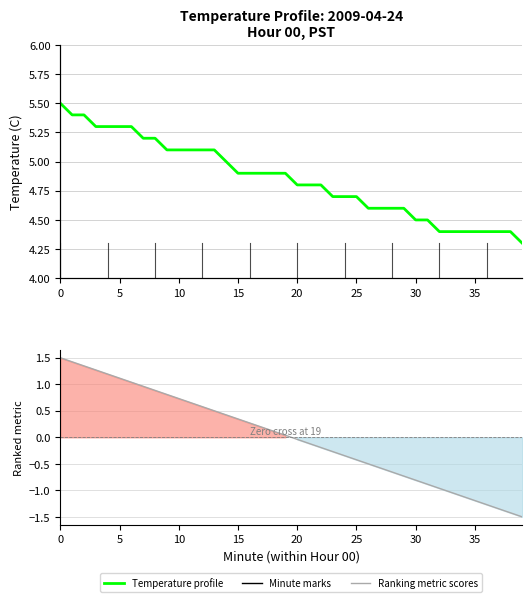

At which category does the chart reach its minimum across all series?

39